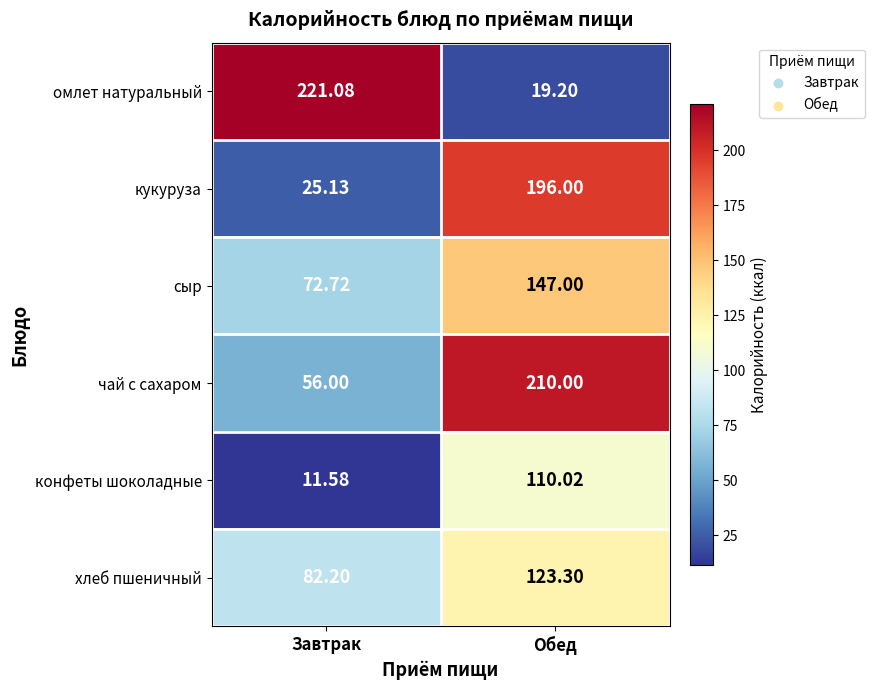

Which series has the largest range (max minus min)?

омлет натуральный